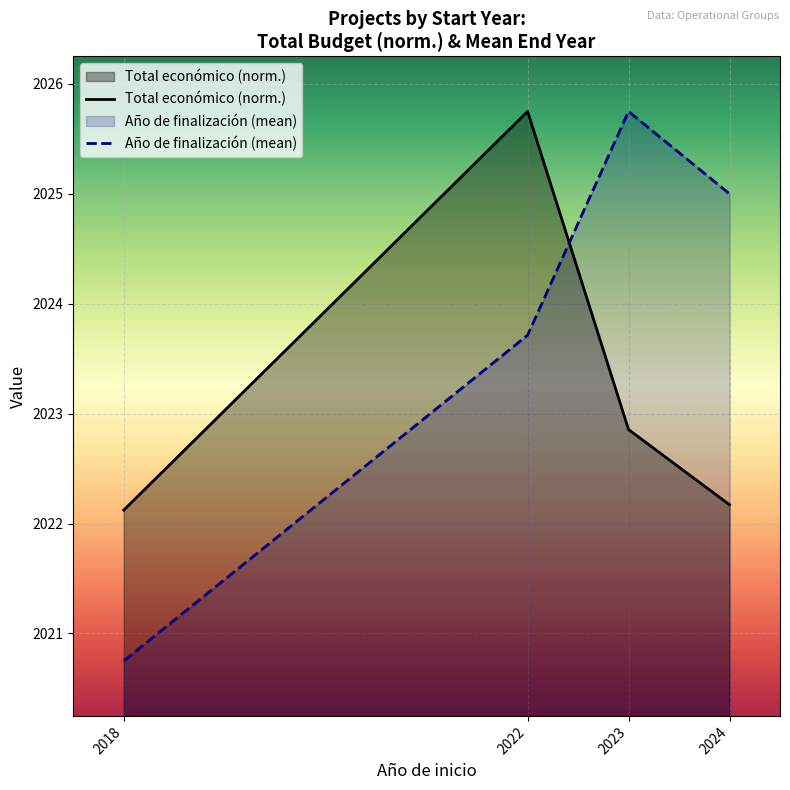

What are all the series names shown in the legend?

Total económico (norm.), Año de finalización (mean)